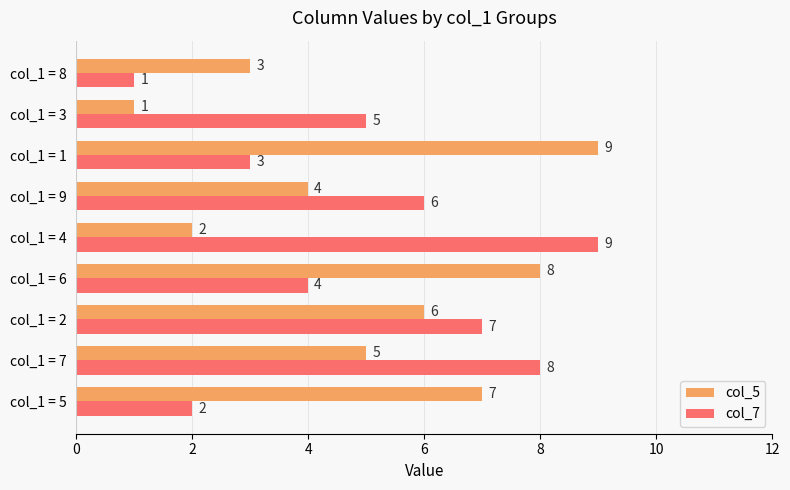

What is the sum of all col_7 values?

45